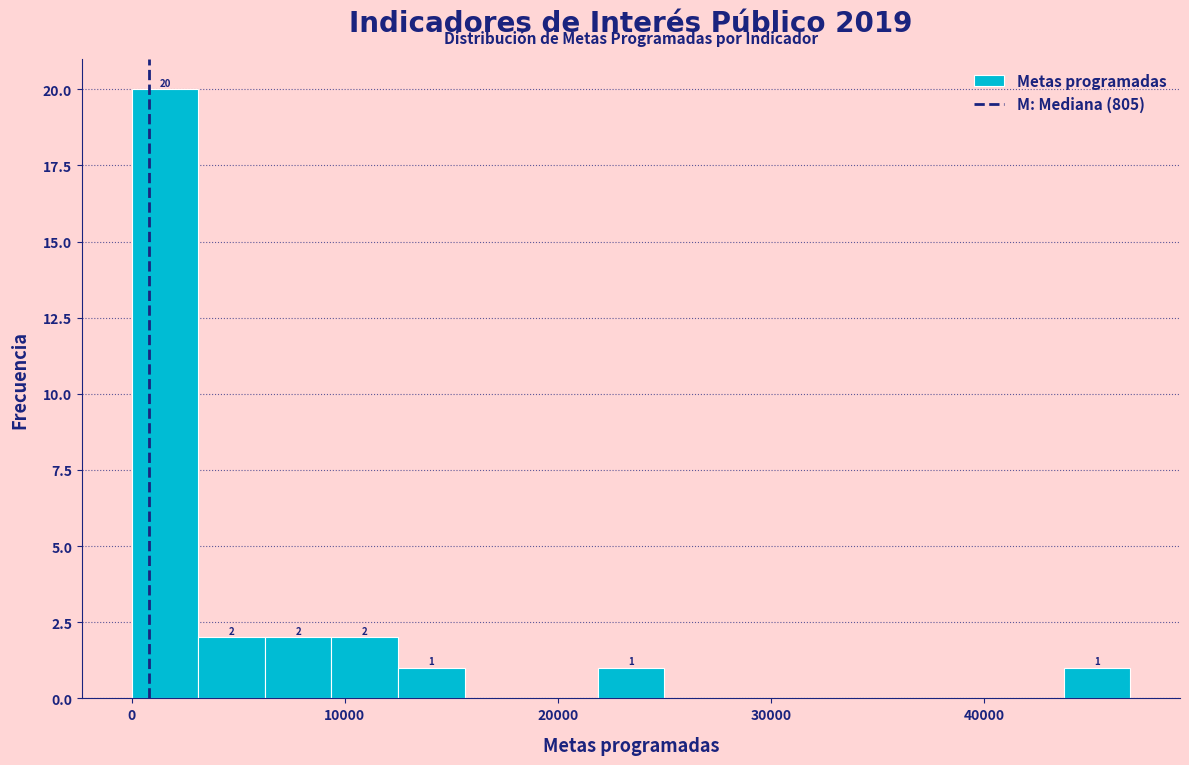

Read against the x-axis, roughly where is the centre of the tallest bar?

2000